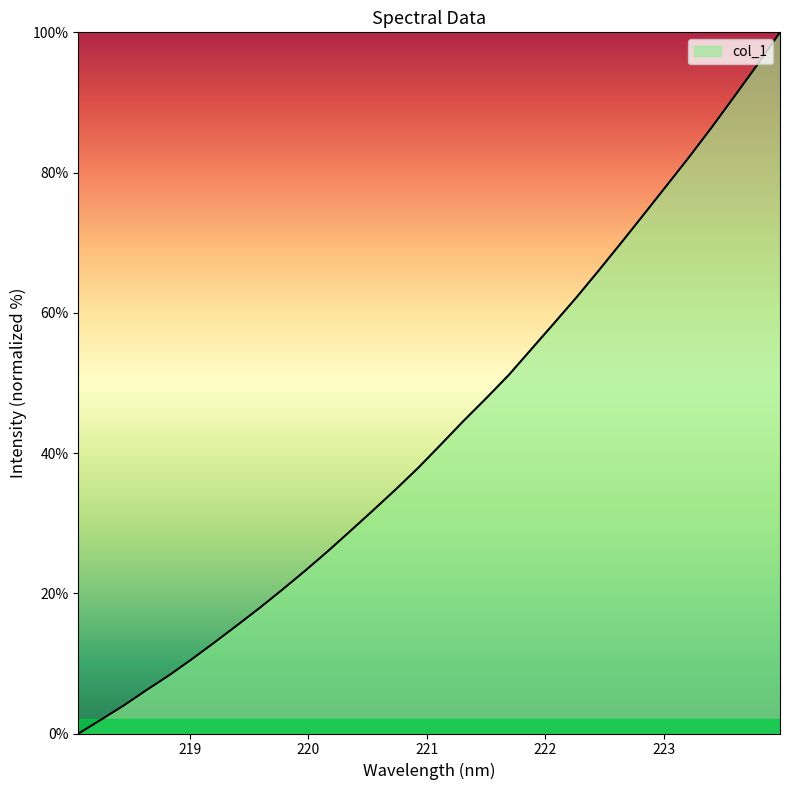

What is the maximum value shown in the chart?

100.0